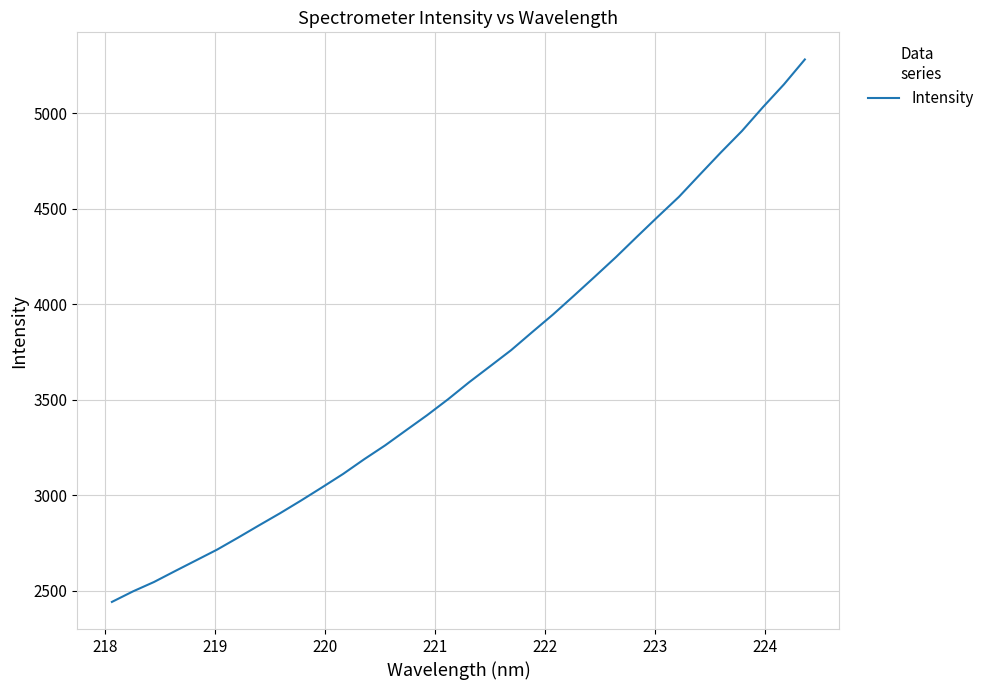

What is the smallest value displayed?

2440.7